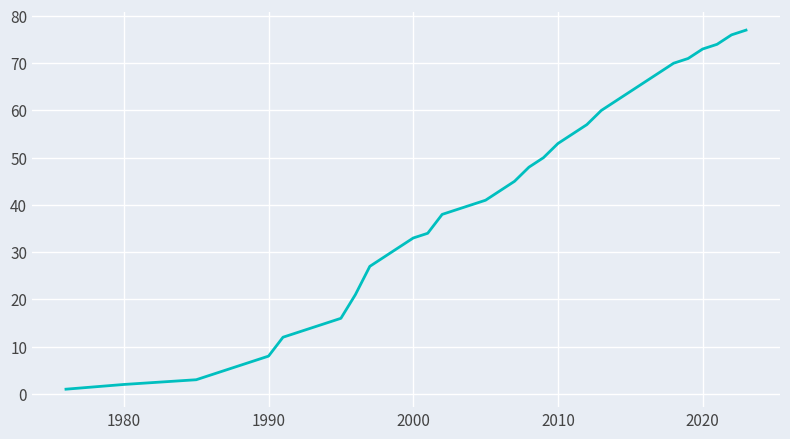

What is the maximum value shown in the chart?

77